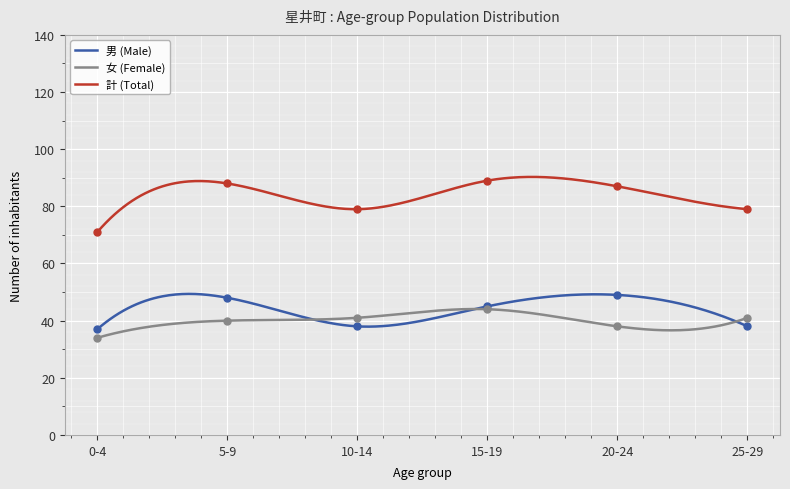

What are all the series names shown in the legend?

男 (Male), 女 (Female), 計 (Total)